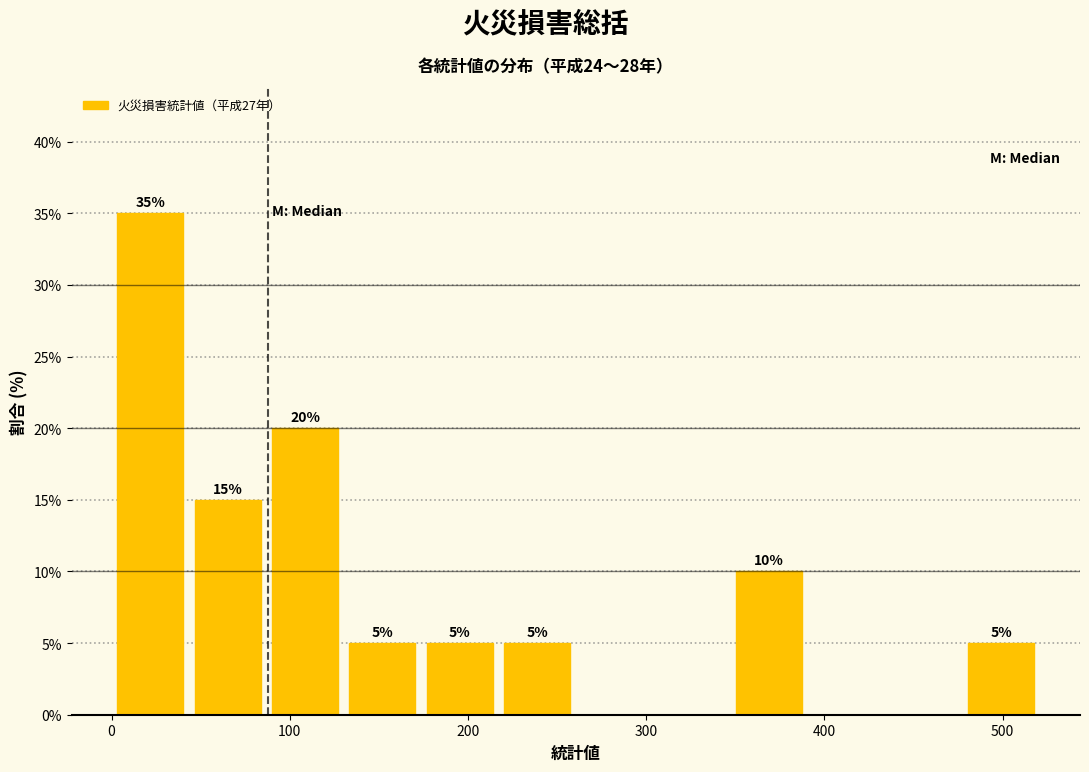

Which range on the x-axis has the tallest bar?

0 to 40